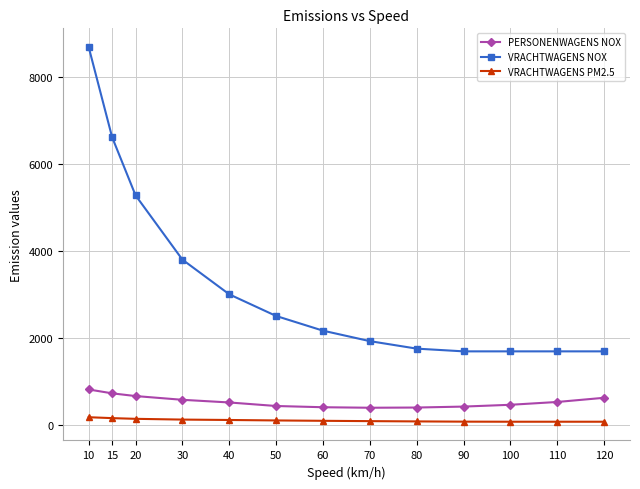

What is the difference between the second highest and second lowest values in the PERSONENWAGENS NOX series?

326.6